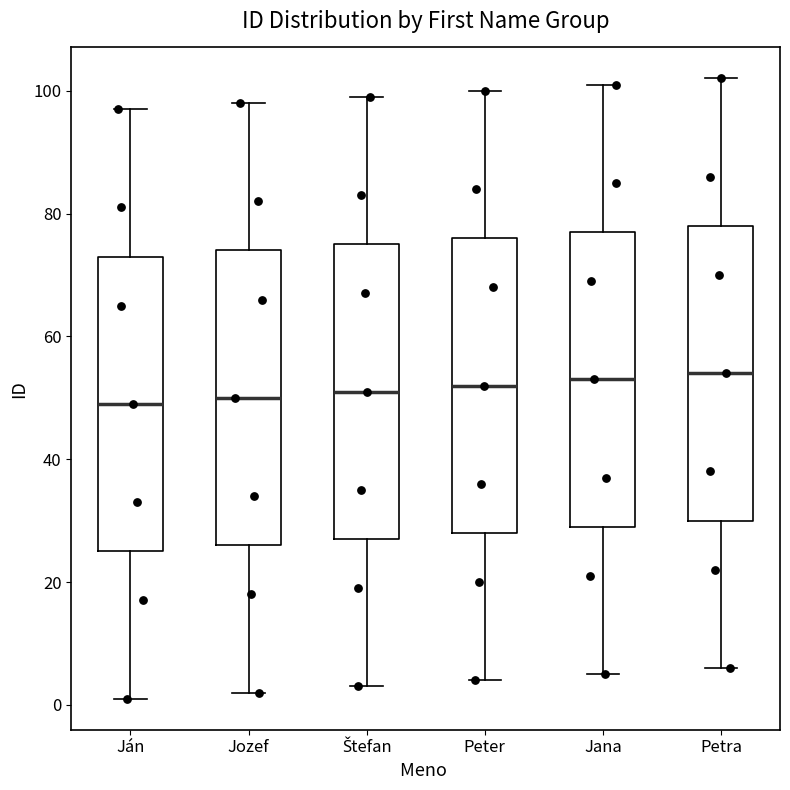

Reading left to right, transcribe this box plot: for each box, give where its median line is, the range the box spans, and where its two whiskers end, as read against the y-axis. The values are not printed on the chart, so give them approximately, as read against the axis.

Ján: median 50, box 26 to 74, whiskers 2 to 98
Jozef: median 50, box 26 to 74, whiskers 2 to 98
Štefan: median 52, box 28 to 76, whiskers 4 to 100
Peter: median 52, box 28 to 76, whiskers 4 to 100
Jana: median 54, box 30 to 78, whiskers 6 to 102
Petra: median 54, box 30 to 78, whiskers 6 to 102